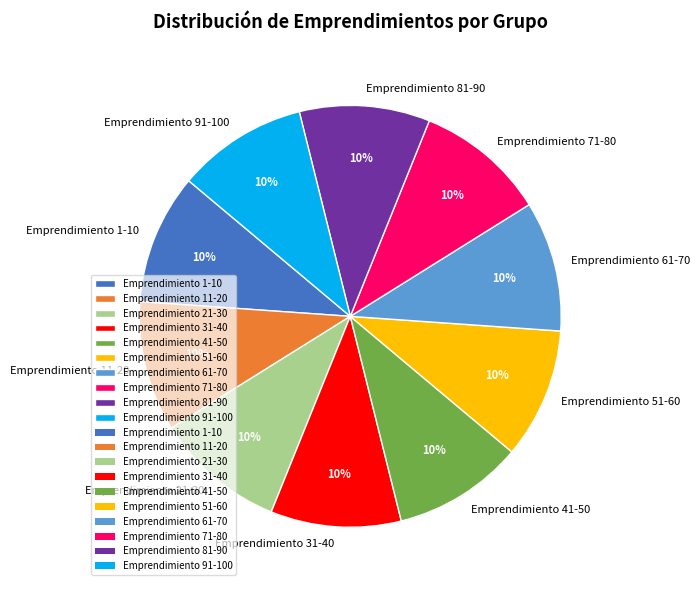

Does Emprendimiento 71-80 represent more than half of the total?

No